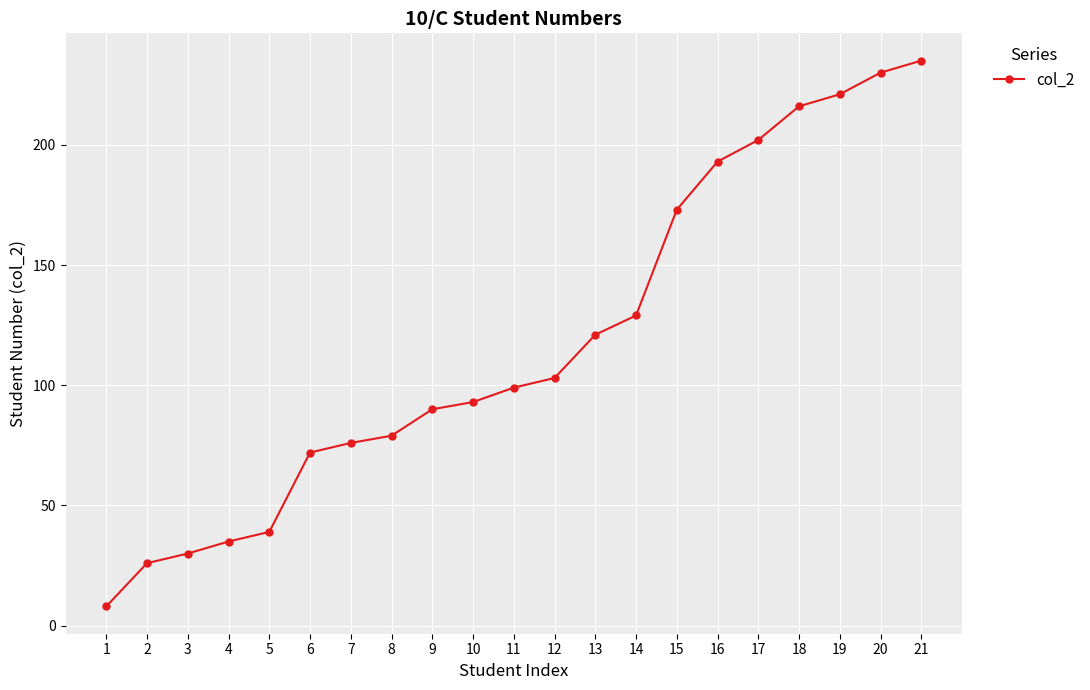

What is the maximum value shown in the chart?

235